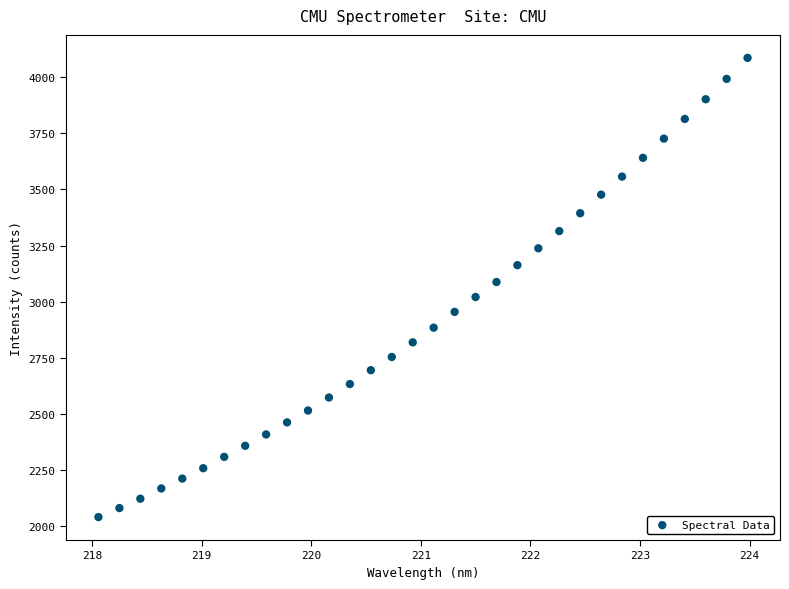

What is the range of Y values (max minus min)?

2044.5